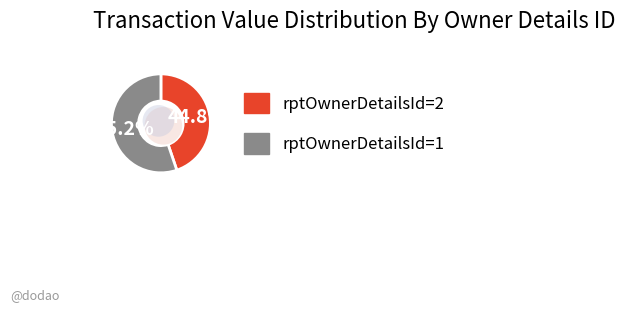

What percentage is the rptOwnerDetailsId=2 slice, to the nearest percent?

45%